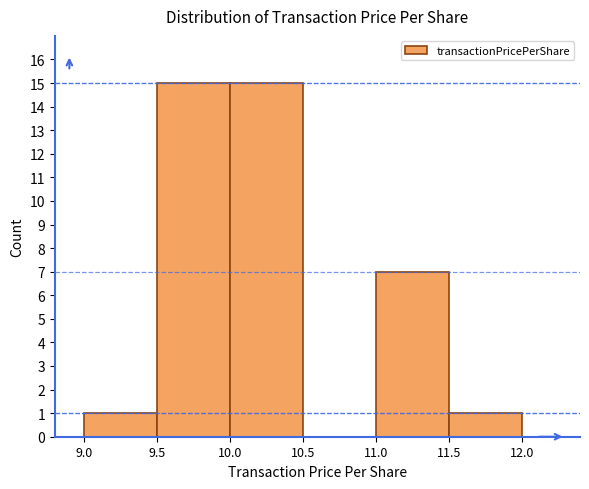

How tall is the bar that spans 9.0 to 9.5 on the x-axis? The values are not printed on the chart, so give them approximately, as read against the axis.

1